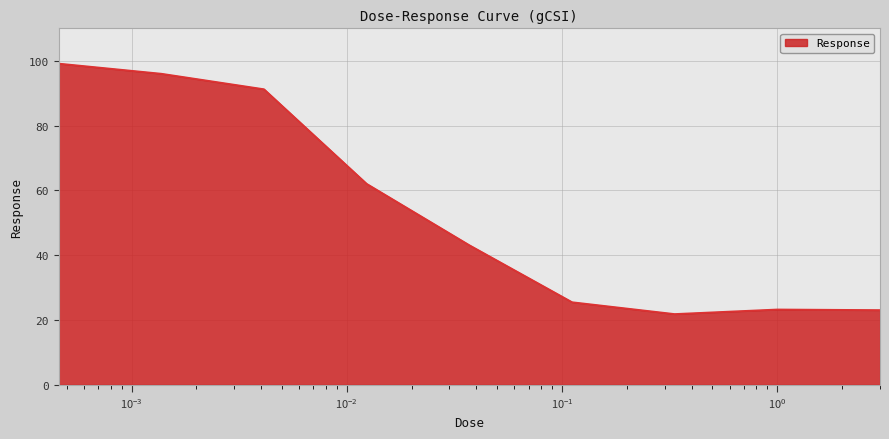

What is the smallest value displayed?

21.9